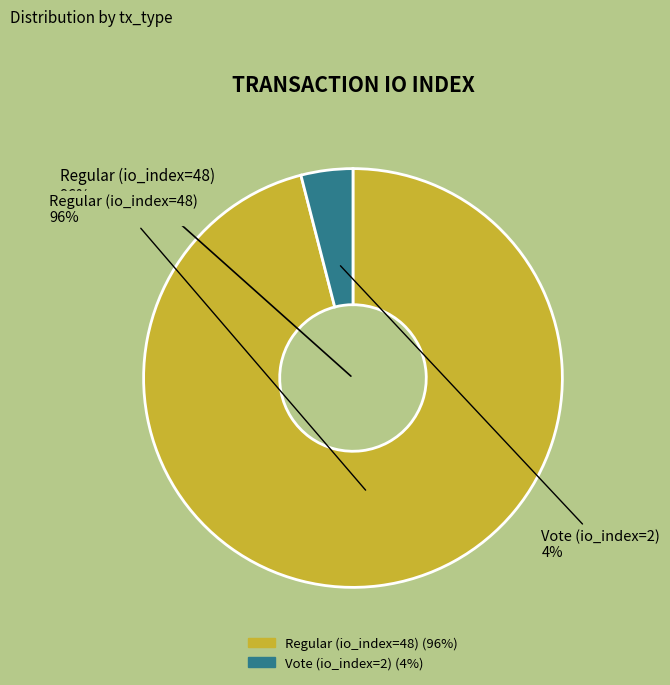

To the nearest percent, what percentage of the pie is Vote (io_index=2)?

4%